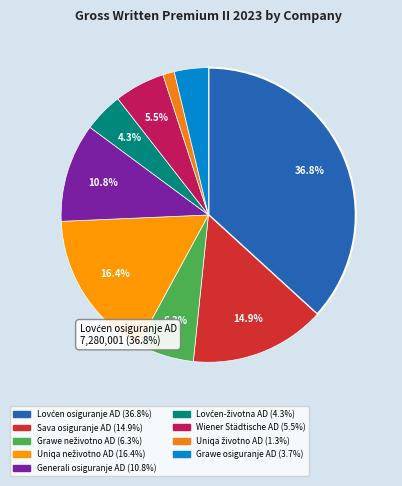

How many segments does this pie chart have?

9